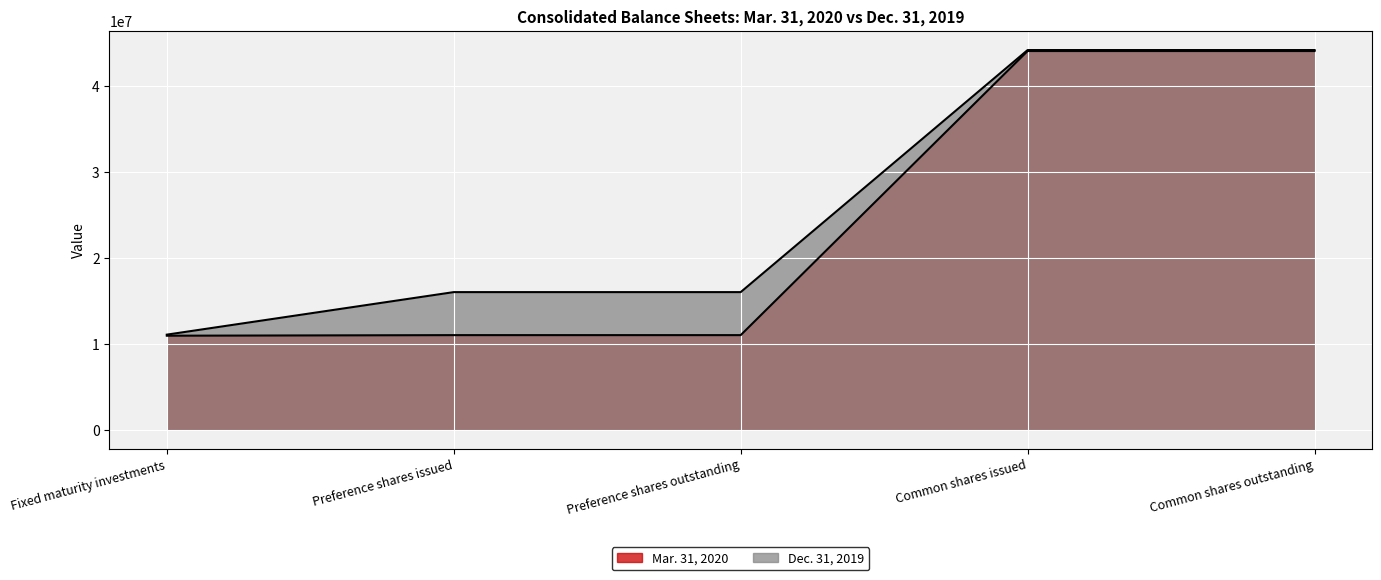

Is the value of Mar. 31, 2020 at Preference shares issued greater than the value of Dec. 31, 2019 at Common shares outstanding?

No